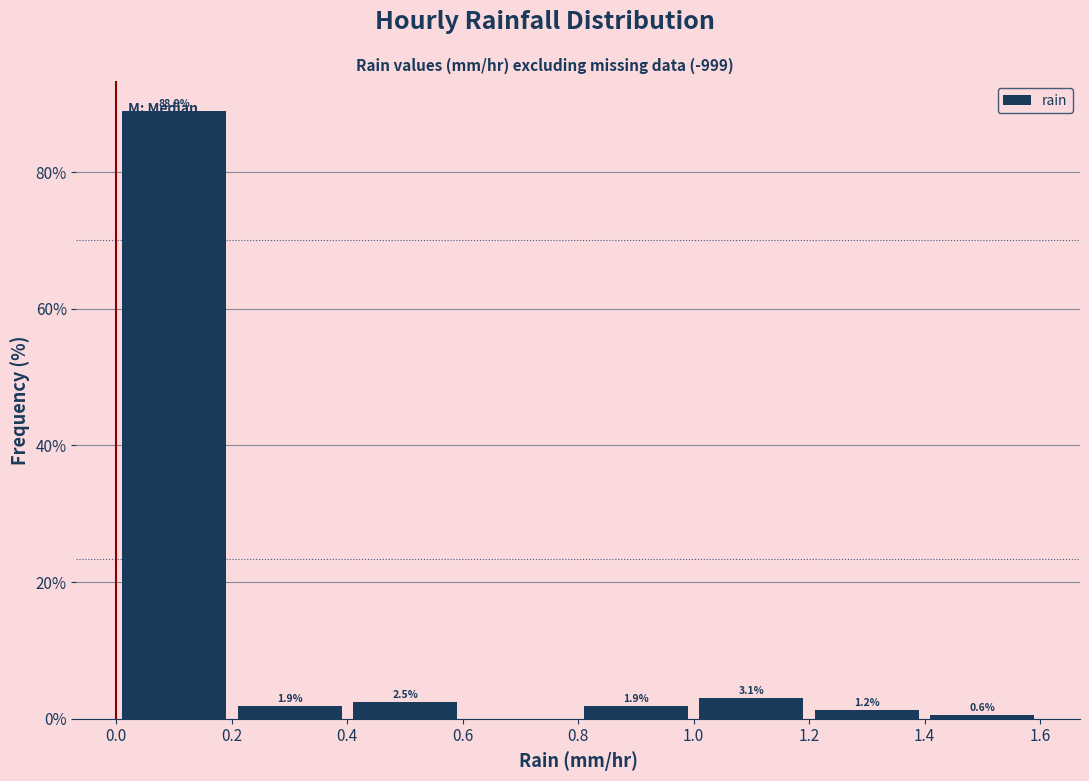

Over which range of the x-axis is the bar tallest?

0.0 to 0.2